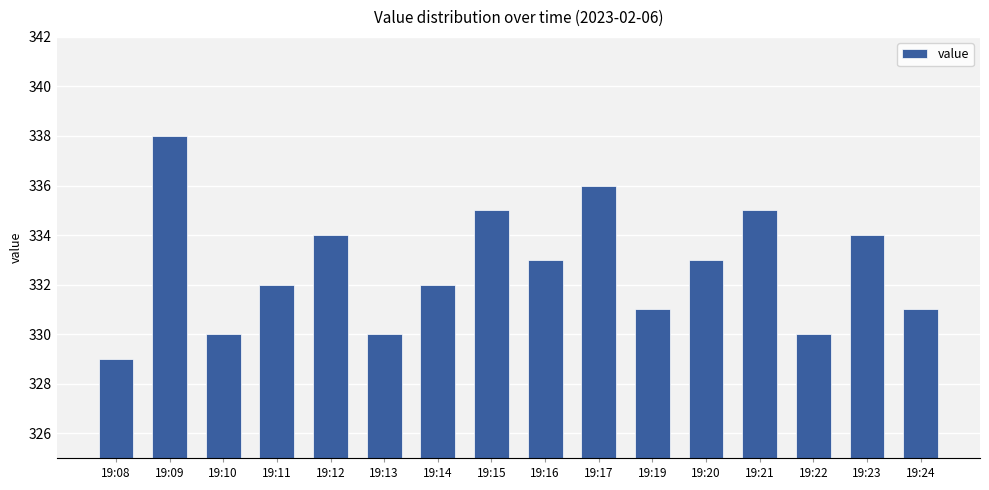

Reading left to right, list all the values displayed in this chart.

329	338	330	332	334	330	332	335	333	336	331	333	335	330	334	331